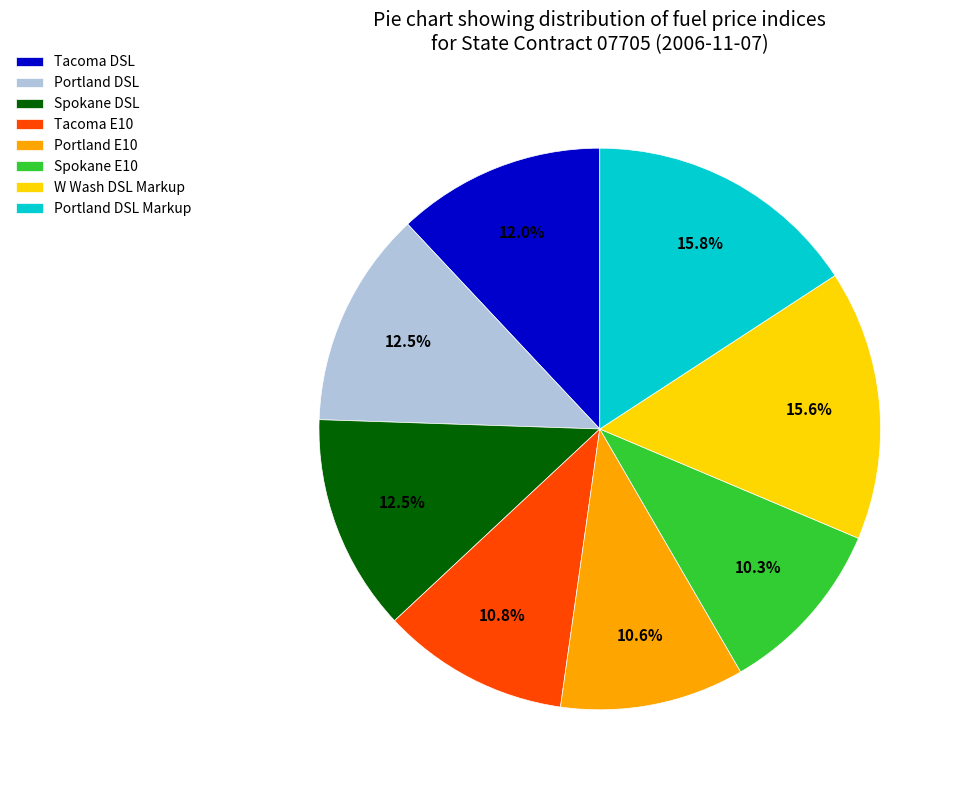

What is the ratio of the value at Tacoma E10 to the value at Spokane DSL?

0.9